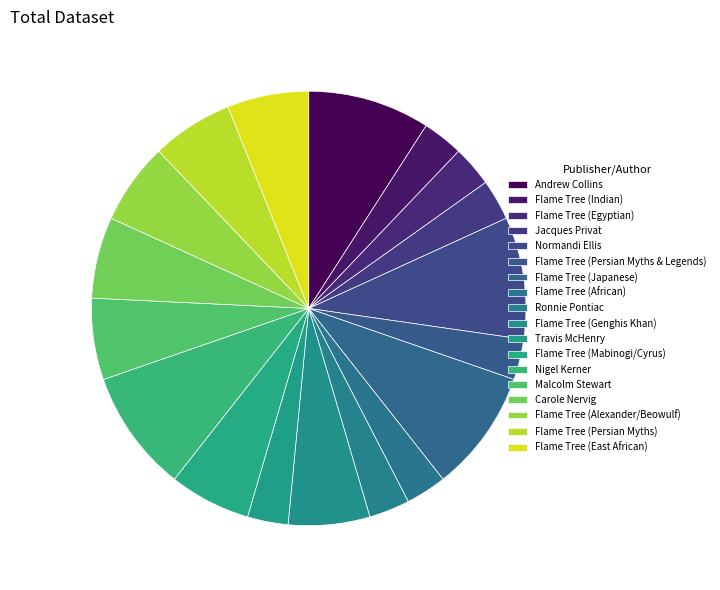

Count the number of slices in the pie.

18